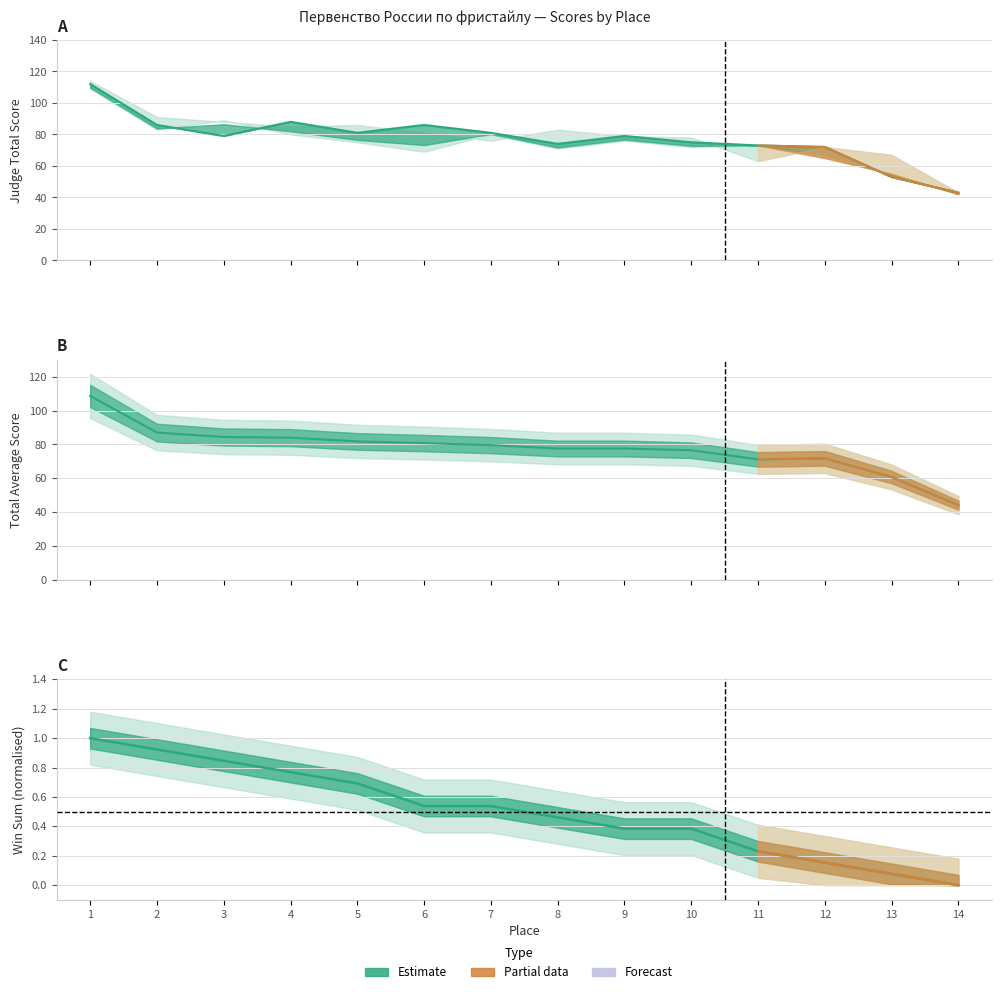

Reading left to right, what are all the values shown in this chart?

Judge 3 Total: 112.0	86.0	79.0	88.0	81.0	86.0	81.0	74.0	79.0	75.0	73.0	72.0	53.0	43.0
Total Avg: 108.6	87.0	84.4	84.0	81.8	80.8	79.6	77.6	77.6	76.6	71.2	71.8	60.8	44.2
Win Sum (norm): 1.0	0.9	0.8	0.8	0.7	0.5	0.5	0.5	0.4	0.4	0.2	0.2	0.1	0.0